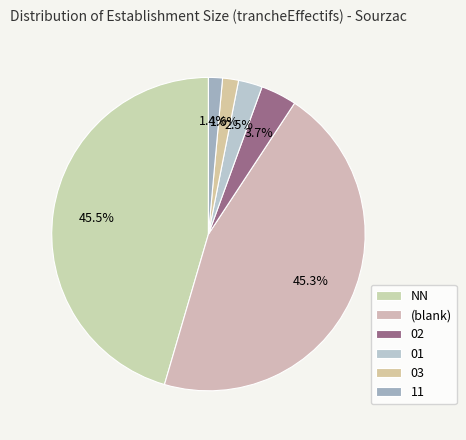

What is the change in value from 01 to 11?

-5